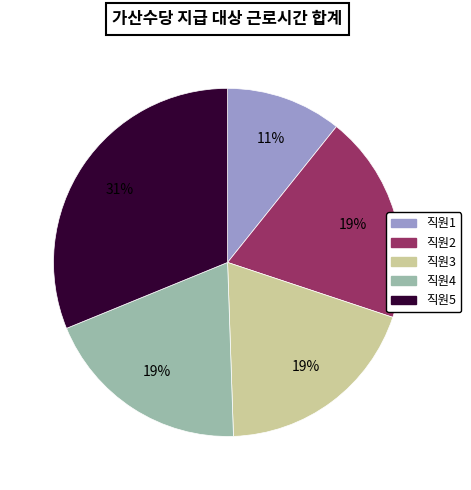

Between 직원4 and 직원1, which is larger?

직원4